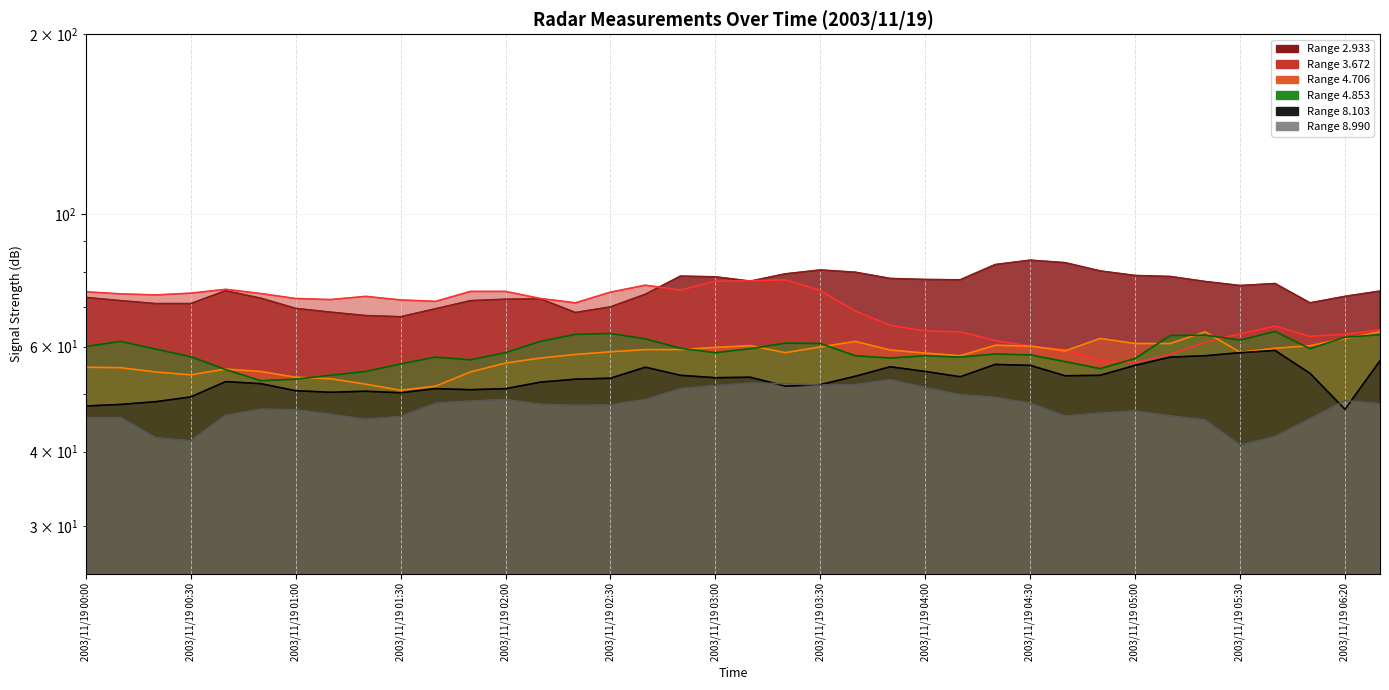

True or false: 8.103 and 3.672 cross at least once.

False